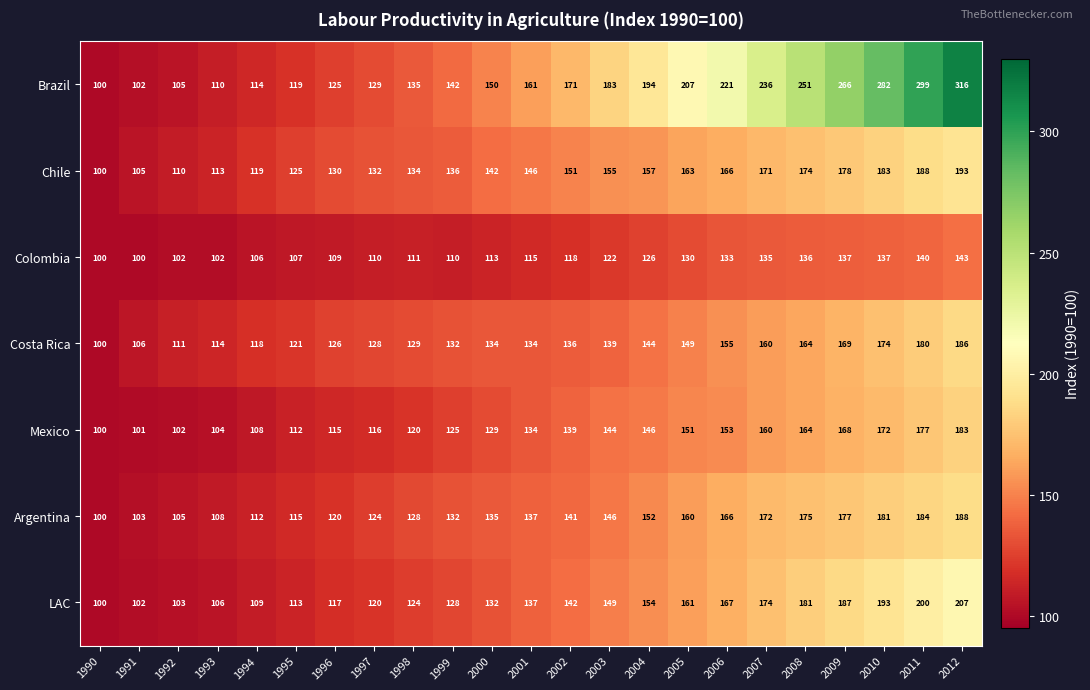

Between 1993 and 2008, which series saw the biggest shift?

Brazil